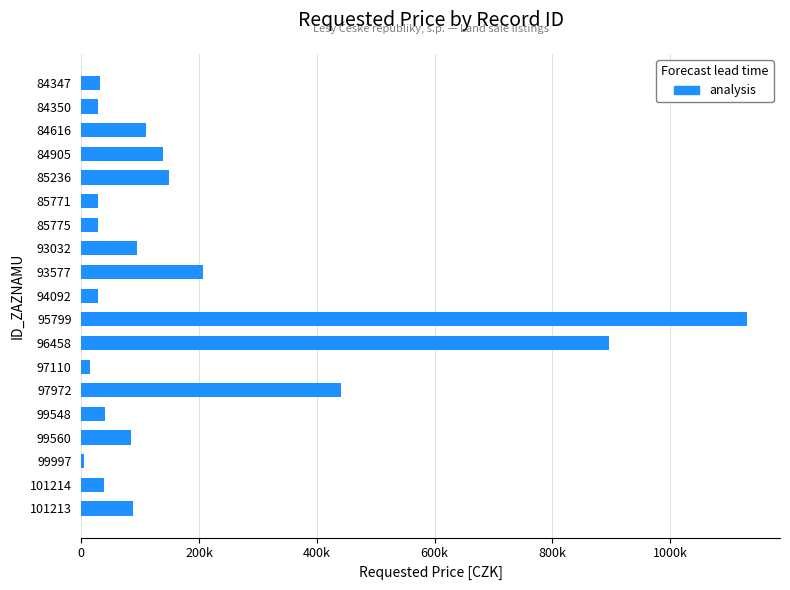

What is the maximum value shown in the chart?

1129980